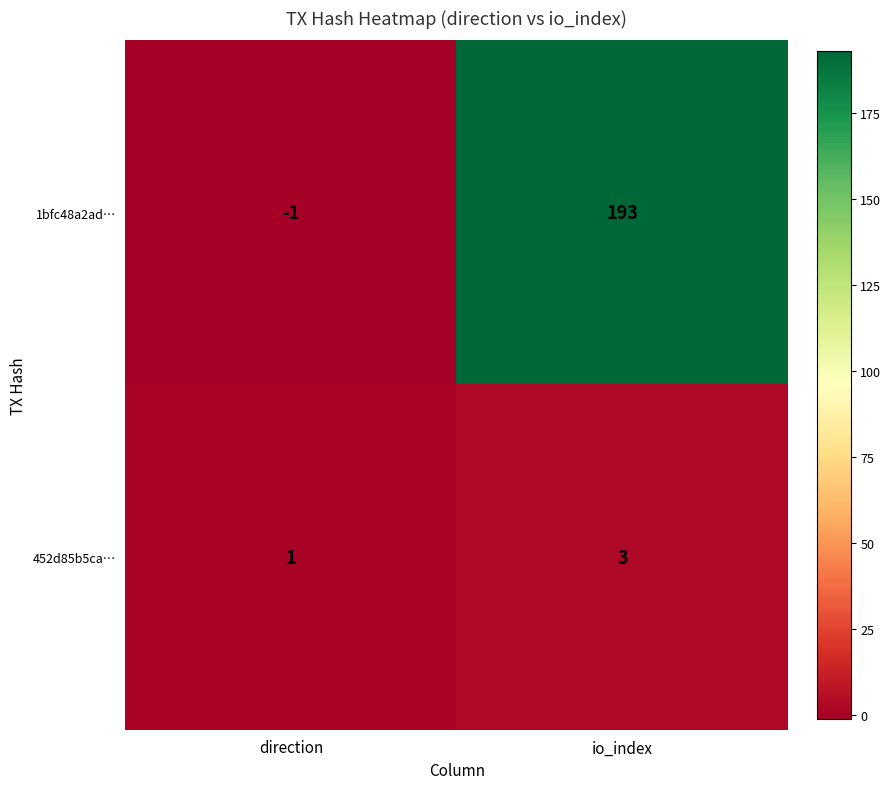

Which series changed the most between direction and io_index?

1bfc48a2ad…